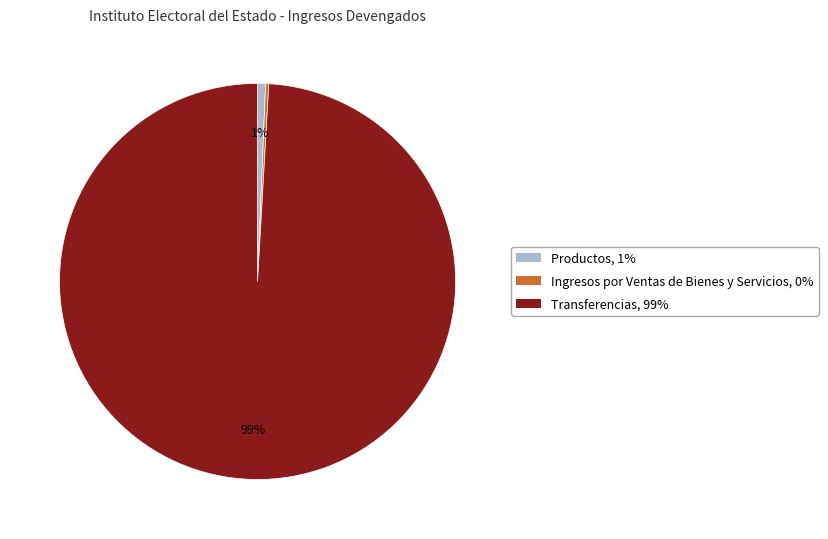

To the nearest percent, what is the combined percentage of Productos and Transferencias?

100%